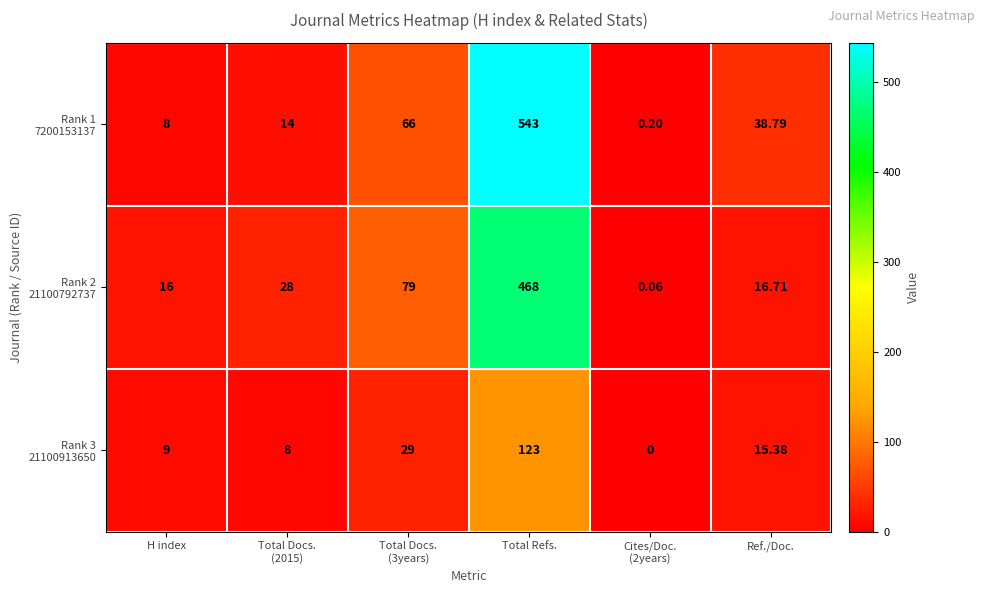

Which category has the highest value across all series?

Total Refs.